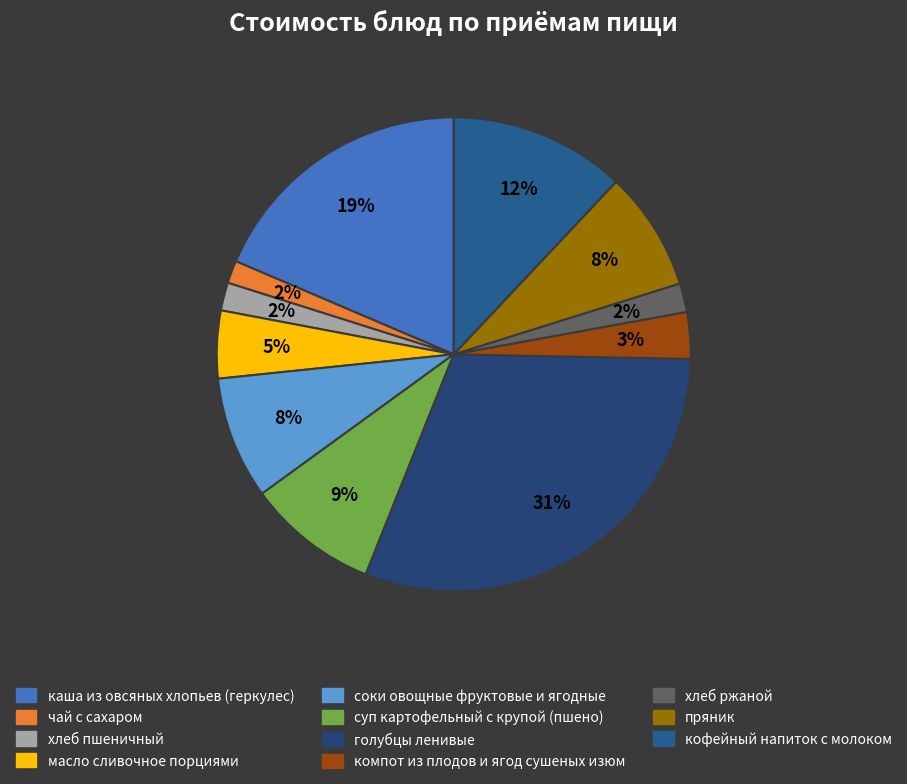

To the nearest percent, what portion does масло сливочное порциями represent?

5%